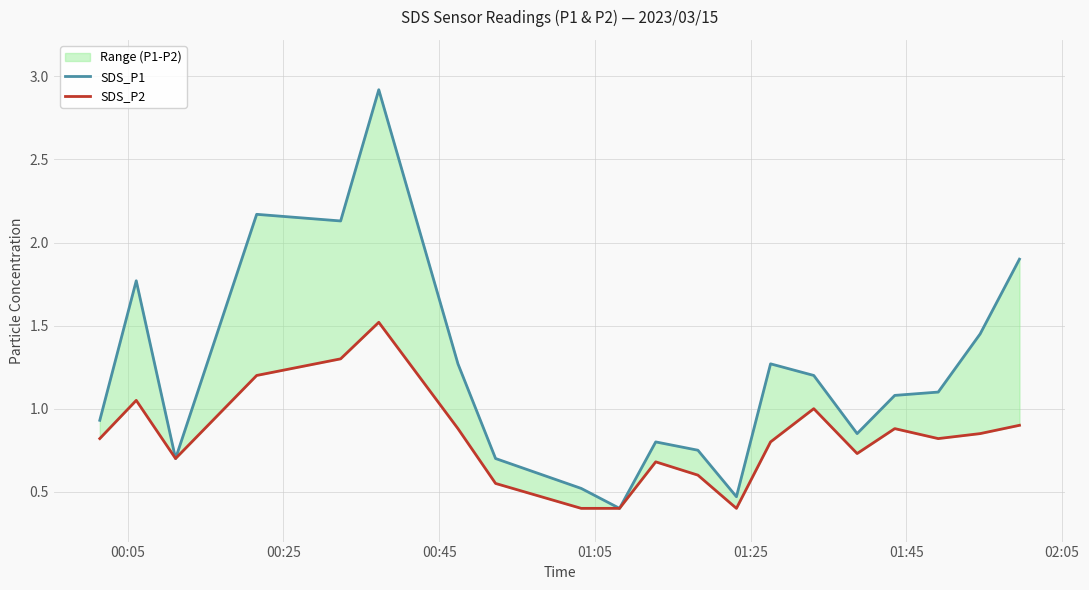

True or false: SDS_P2 and SDS_P1 cross at least once.

False